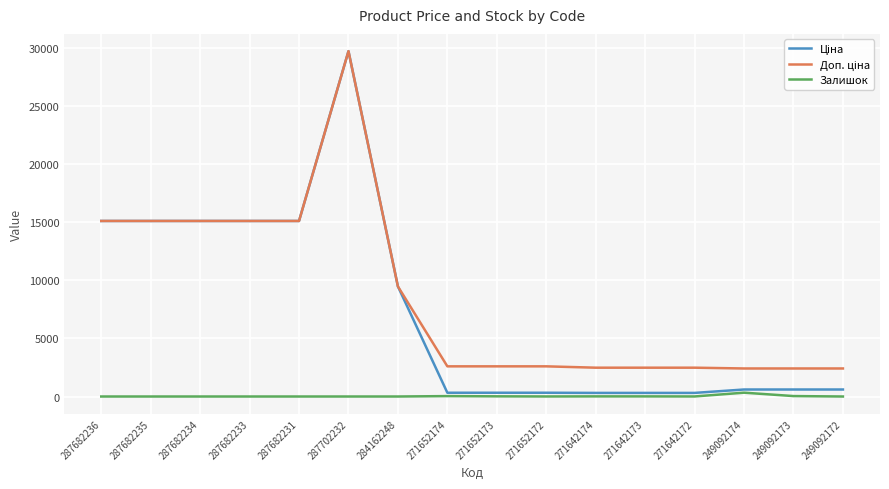

At which category does the chart reach its peak across all series?

287702232